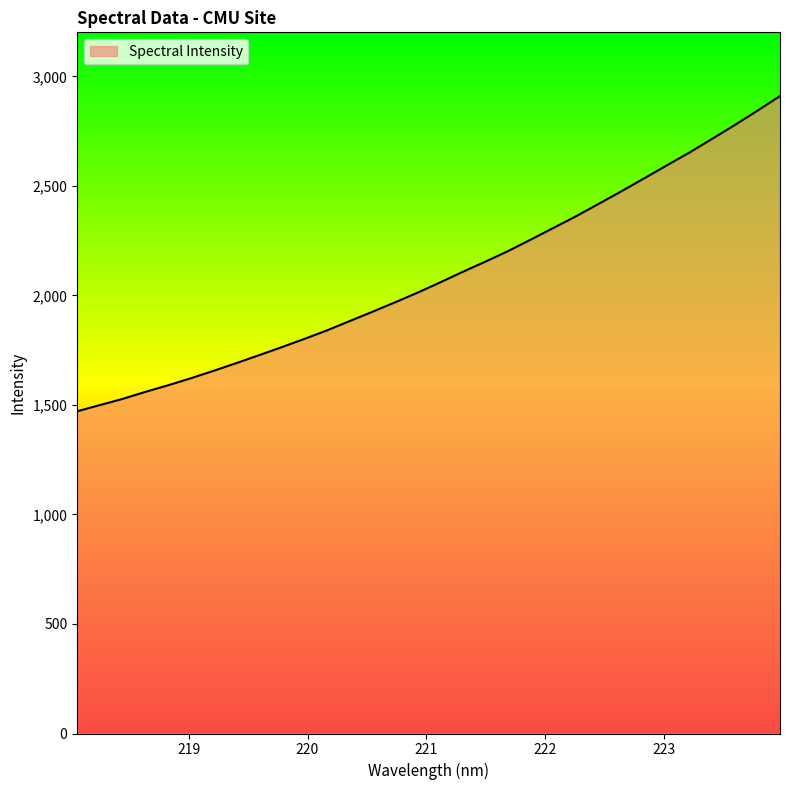

What is the difference between the maximum and minimum values?

1438.9